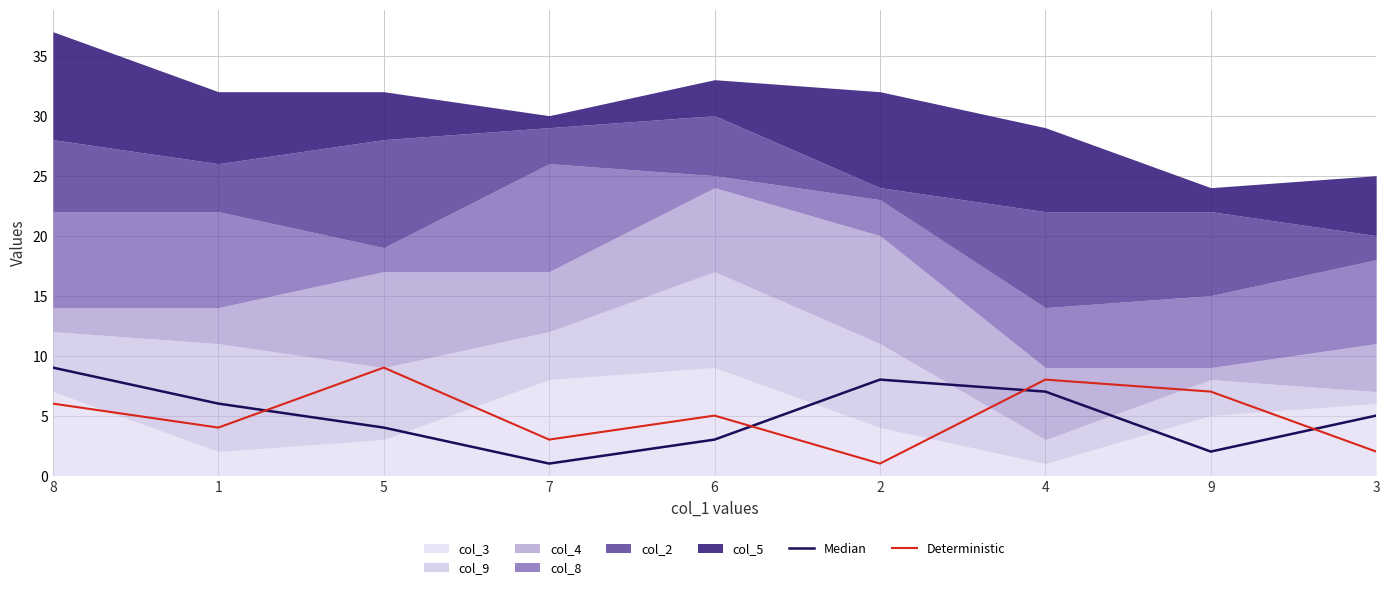

What is the value of the Median point at the 3rd from the left?

4